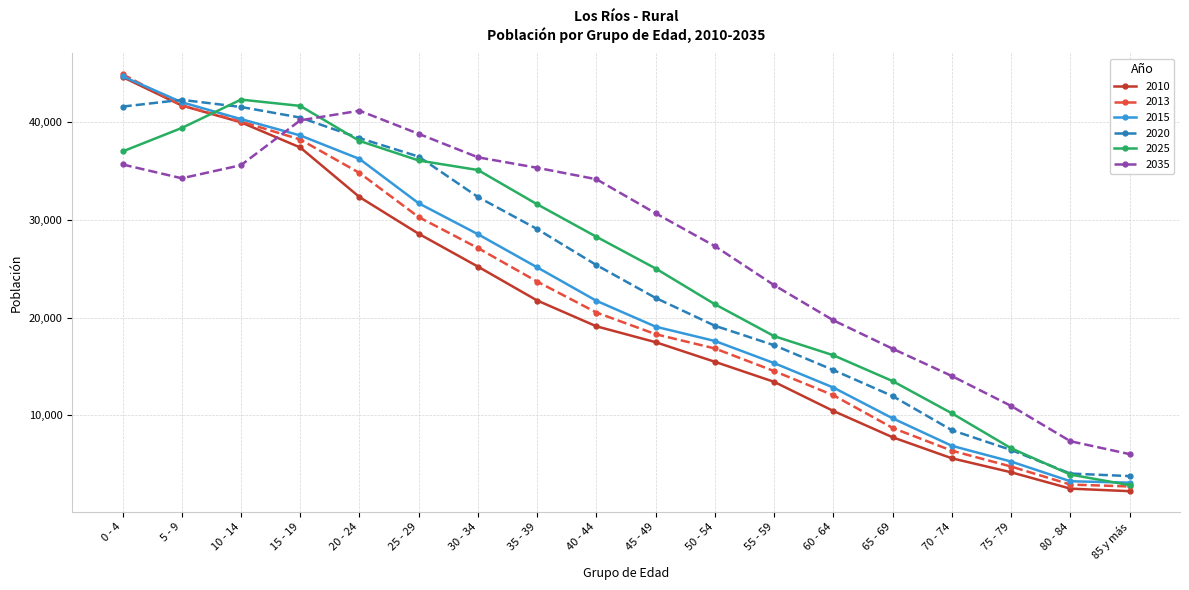

Which series has the largest total across all categories?

2035